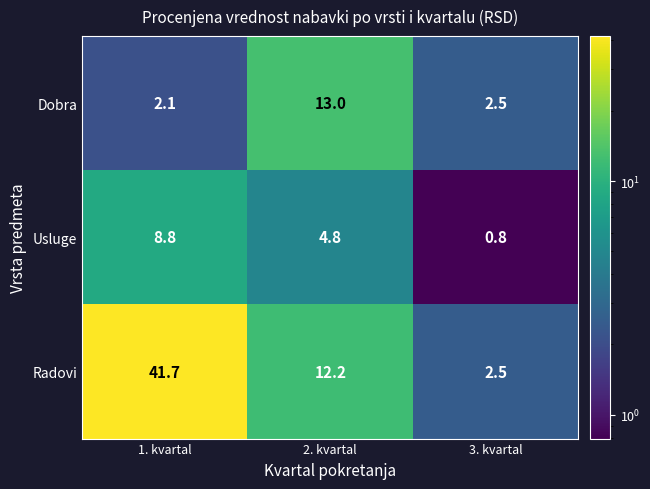

What is the difference between the highest and lowest values at 1. kvartal?

39.6